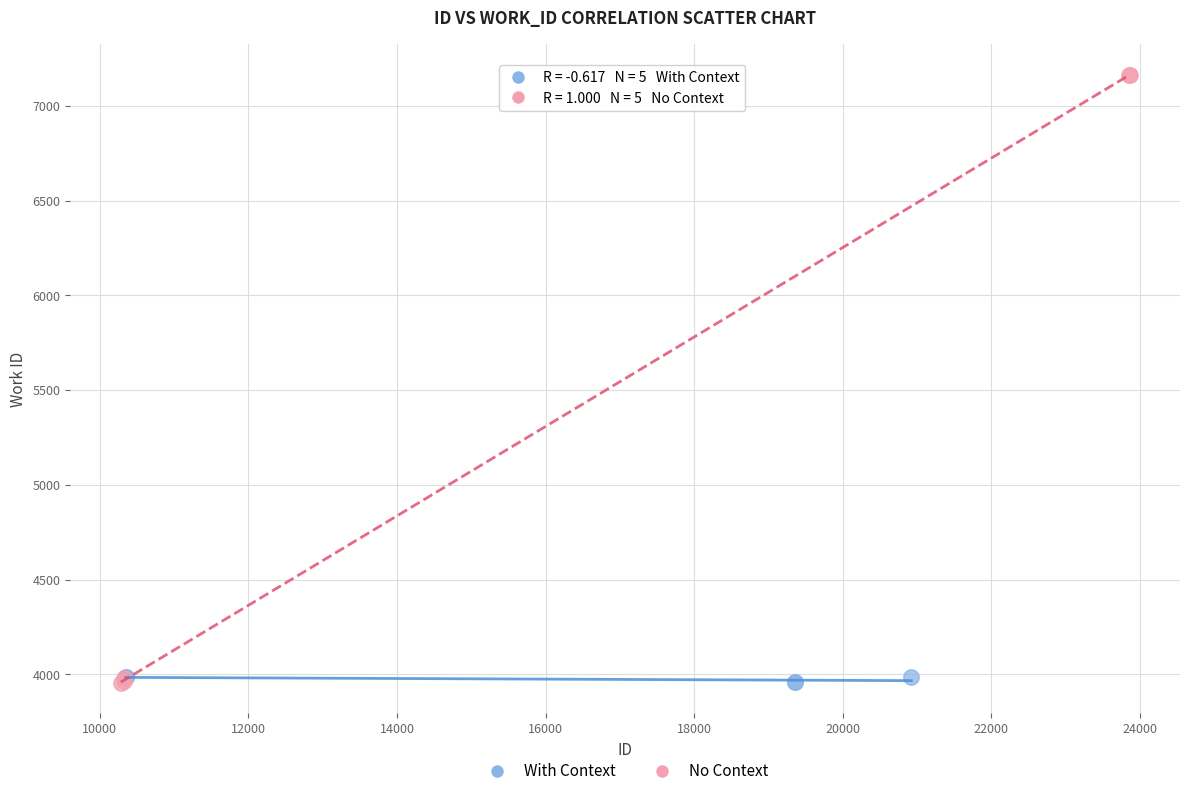

What are all the series names shown in the legend?

With Context, No Context